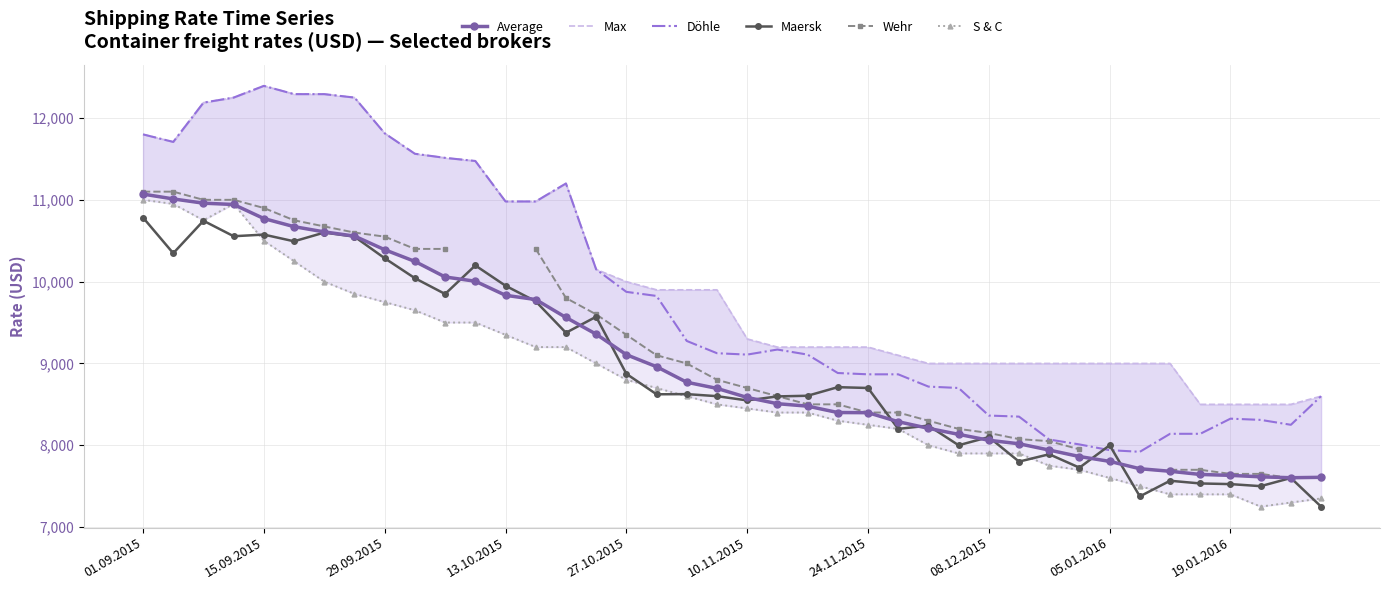

True or false: Maersk and Max cross at least once.

False